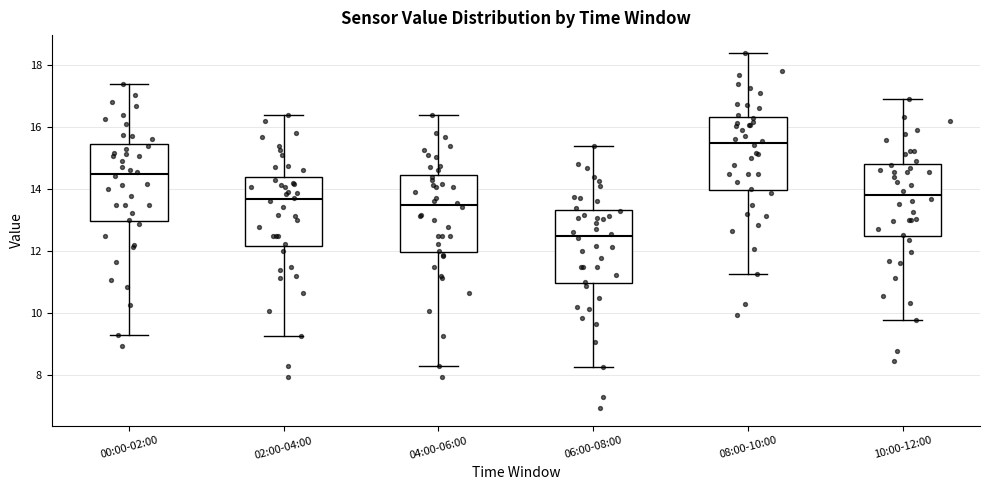

Where is the lower edge of the box for 06:00-08:00 on the y-axis? The values are not printed on the chart, so give them approximately, as read against the axis.

11.0